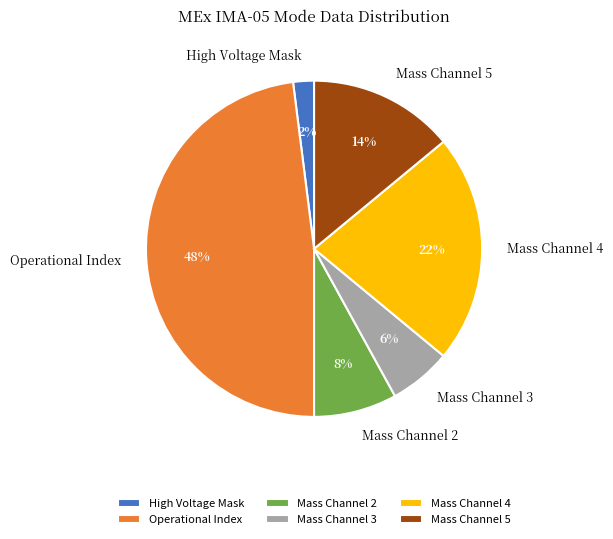

How many segments does this pie chart have?

6